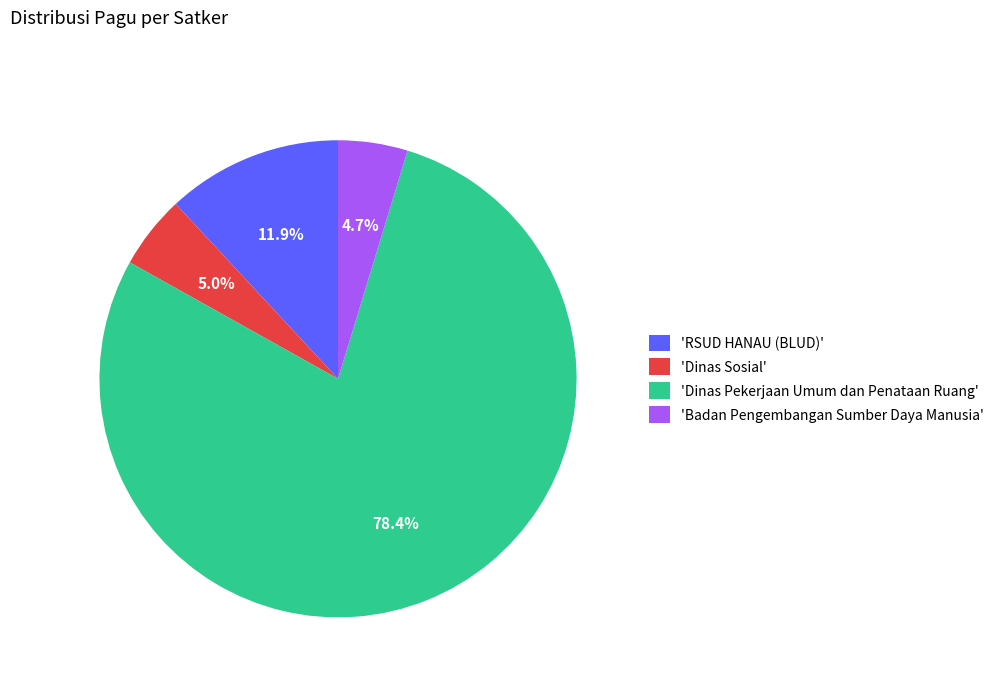

To the nearest percent, what is the difference between the largest and smallest slice percentages?

74%